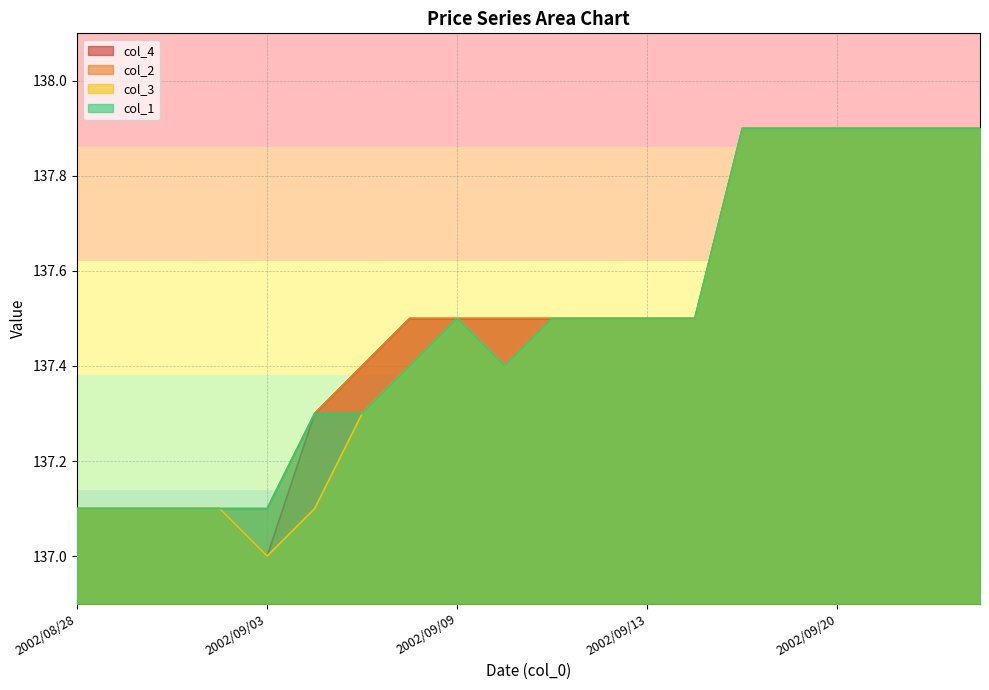

True or false: col_1 and col_3 intersect in this chart.

False